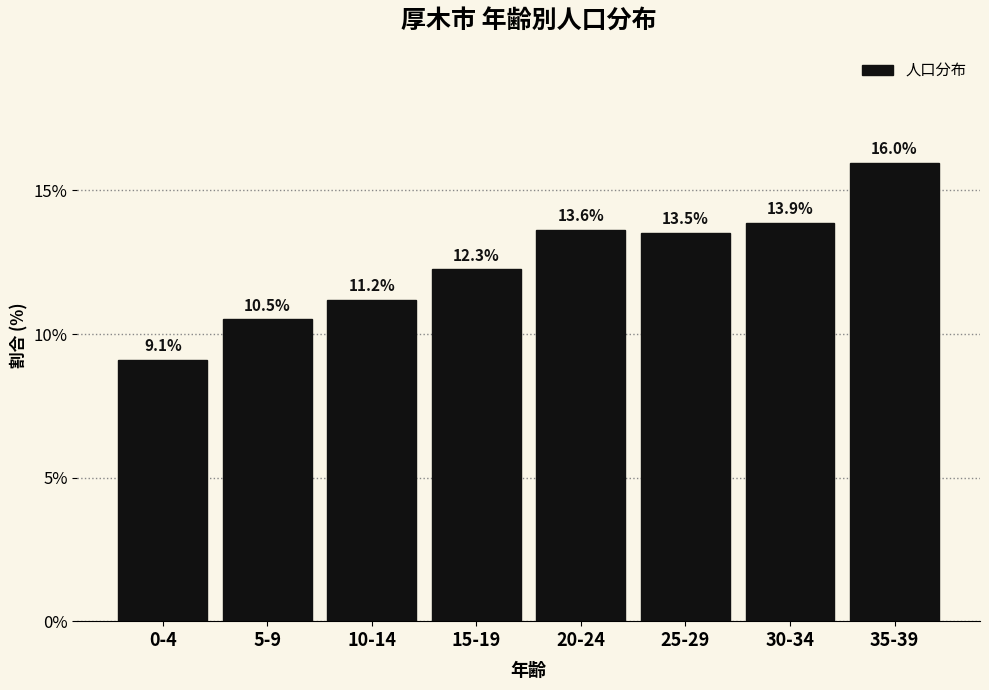

Reading left to right, extract all data points from this chart.

0-4=9.1	5-9=10.5	10-14=11.2	15-19=12.3	20-24=13.6	25-29=13.5	30-34=13.9	35-39=16.0